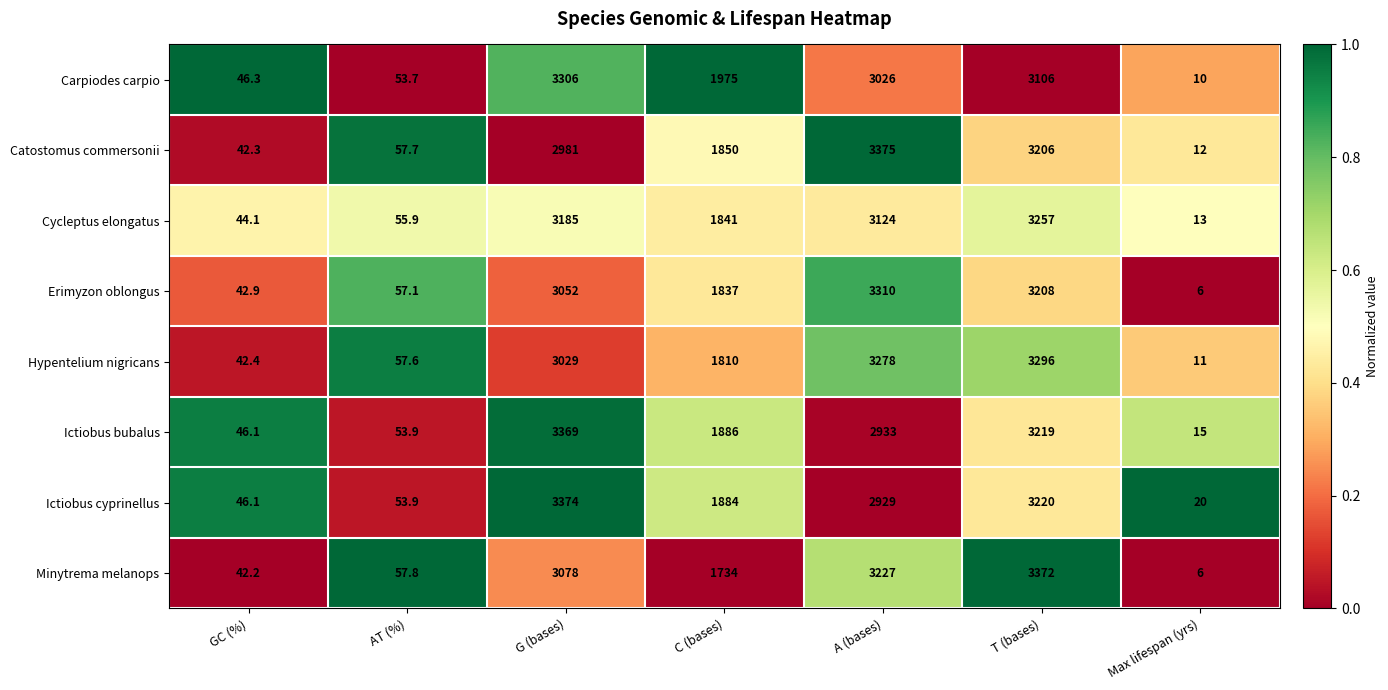

Which label corresponds to the largest value in the chart?

A (bases)